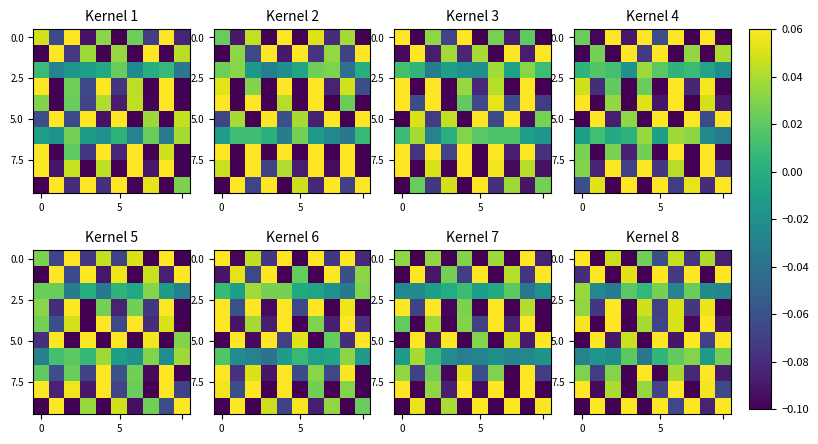

What is the minimum value shown in the chart?

-0.1